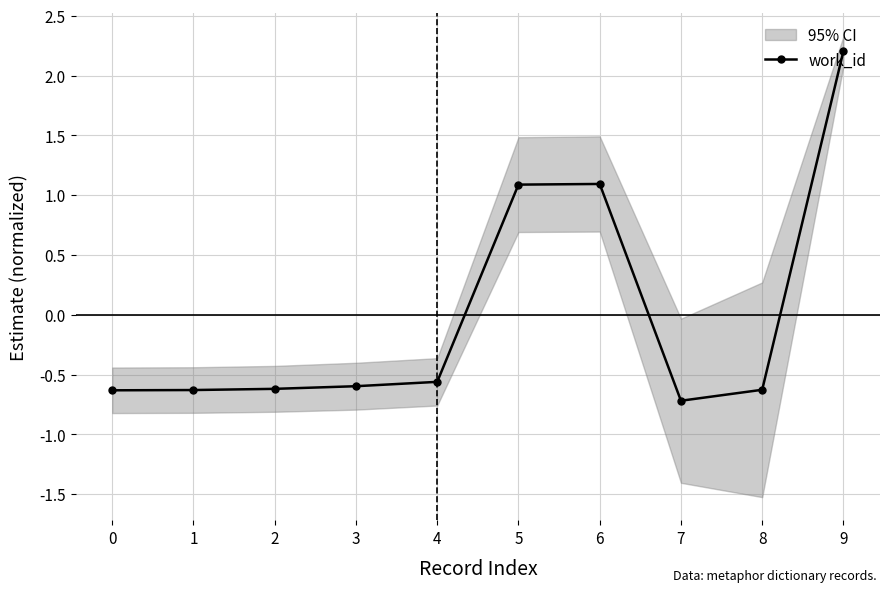

What is the change in value from 0 to 7?

-0.1